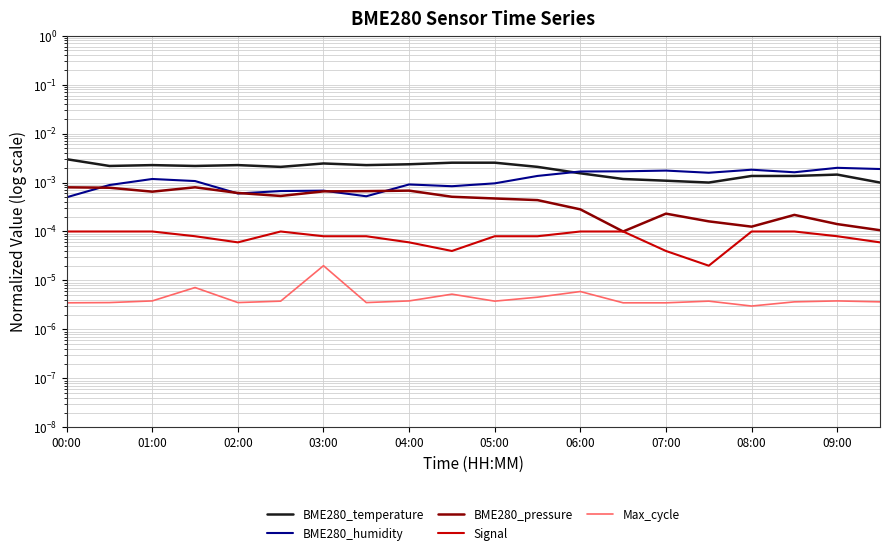

At which category is the sum across all series the highest?

00:00